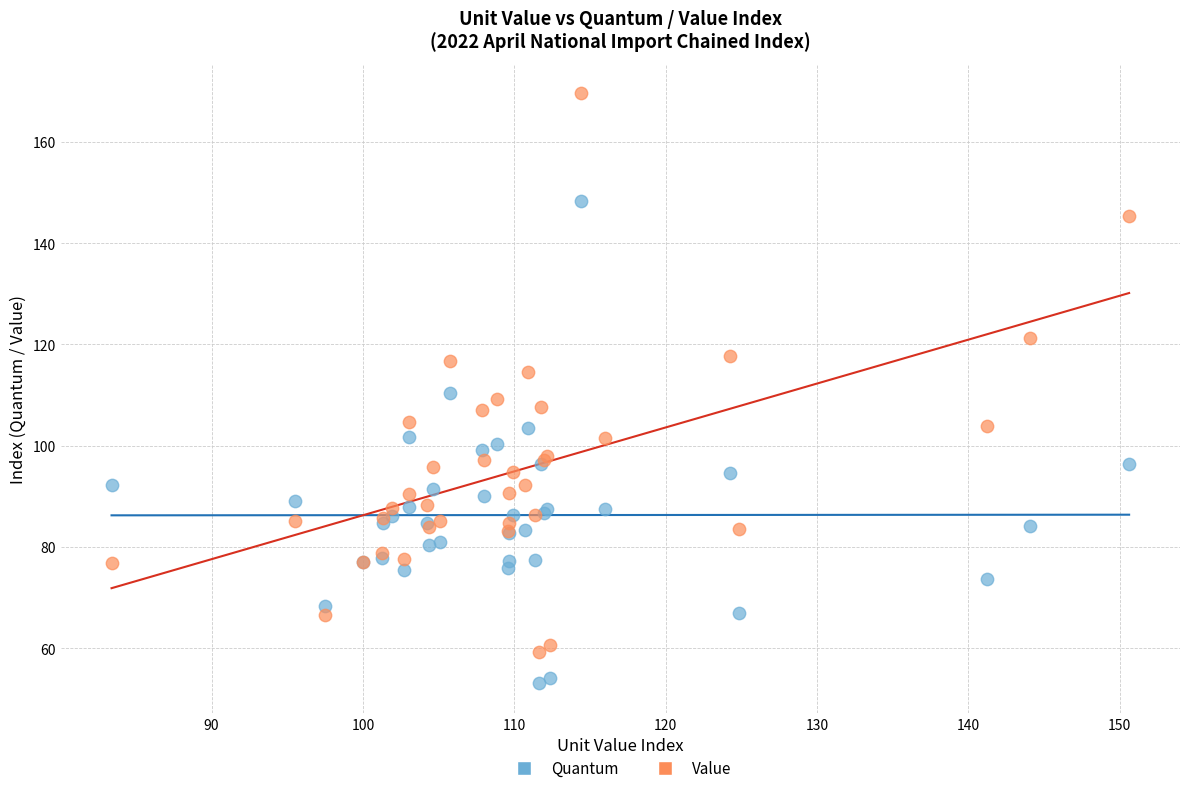

Which series reaches the minimum Y coordinate?

Quantum